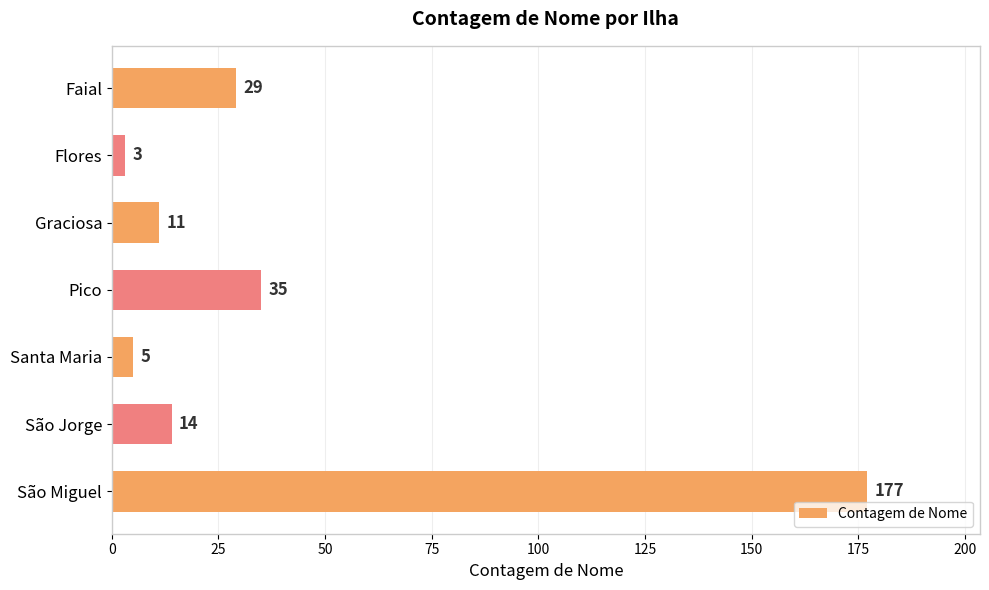

Which has a higher value, Faial or Santa Maria?

Faial